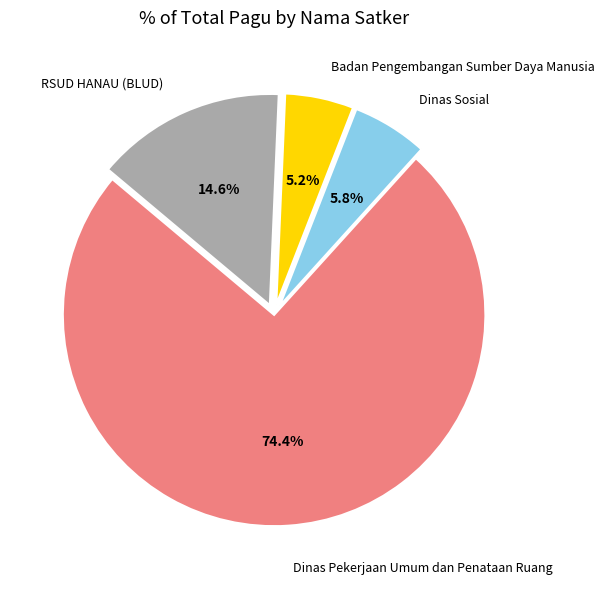

Combined, do Dinas Sosial and Badan Pengembangan Sumber Daya Manusia account for over 50%?

No